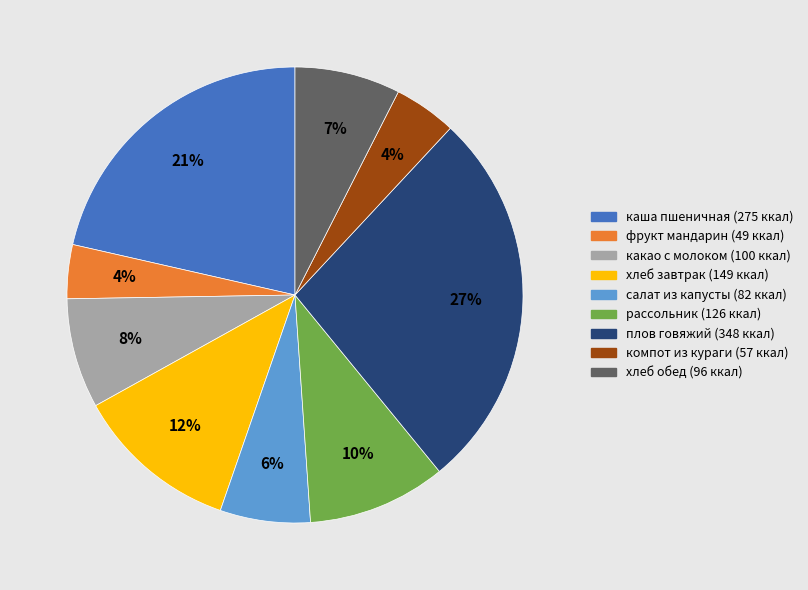

Is there any slice that represents more than half of the pie?

No